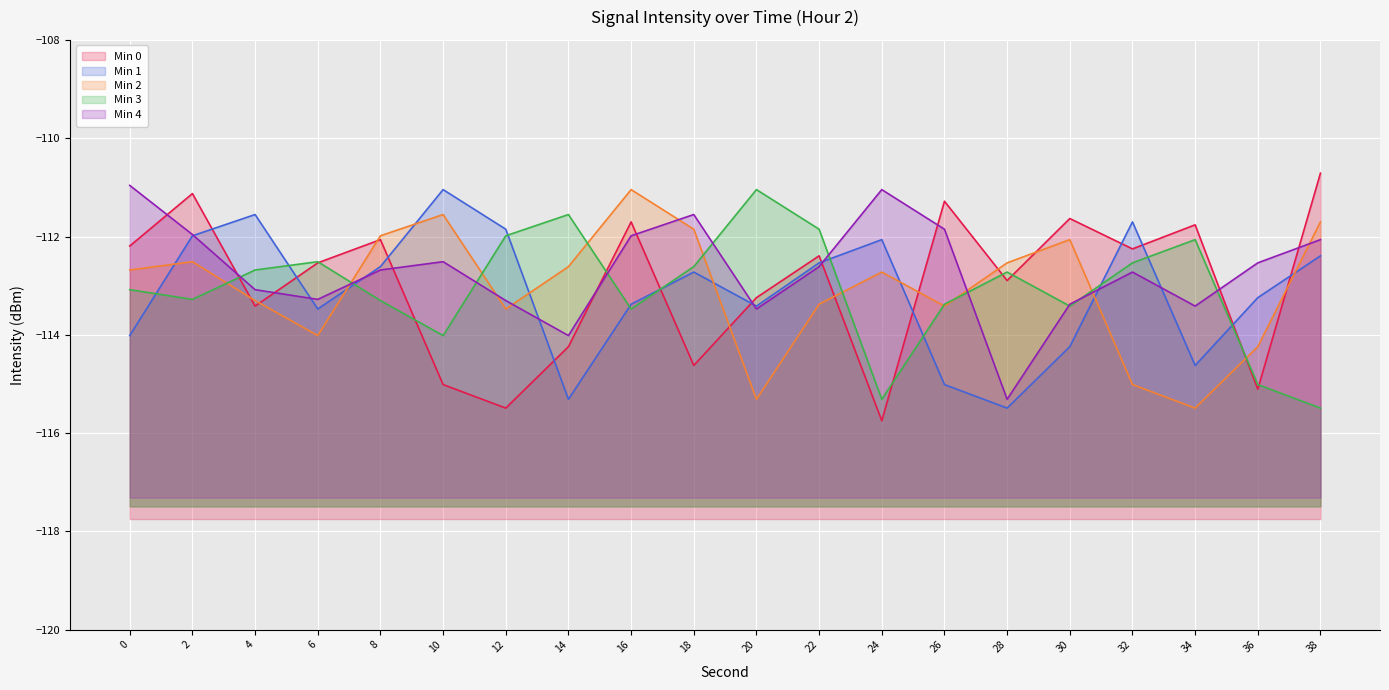

What is the sum of the Min 4 values at 10 and 16?

-224.5